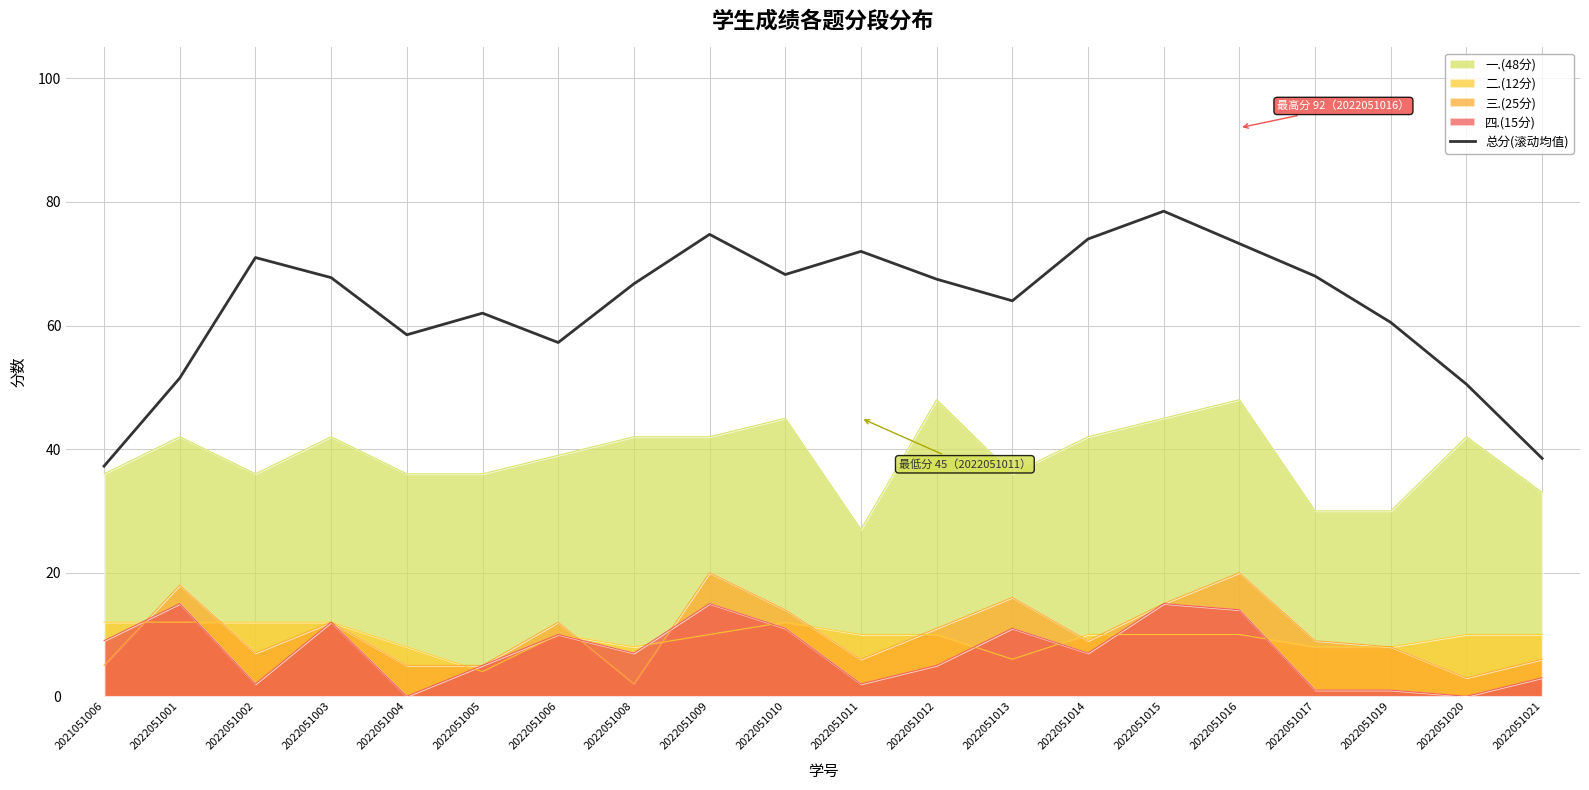

How many values exceed 67?

10